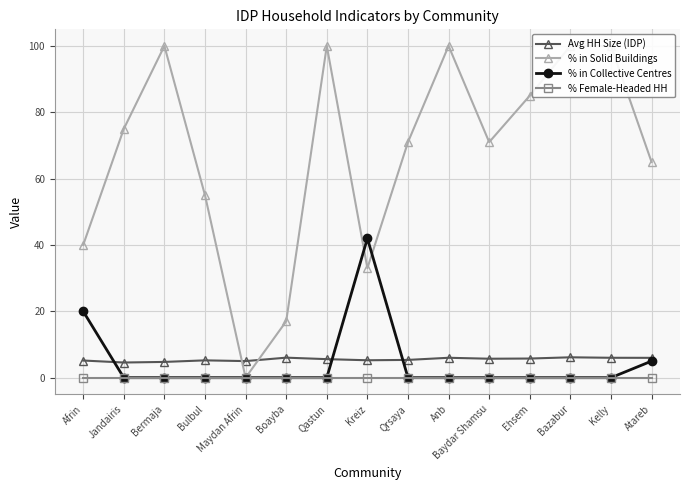

How many distinct data groups are displayed?

4